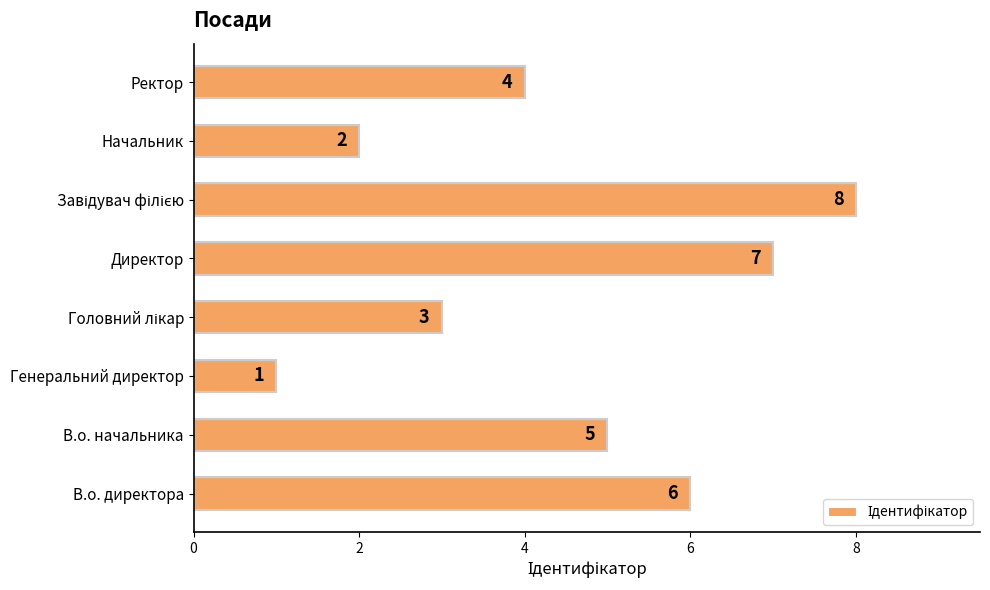

The chart shows a value of 3 at Начальник. True or false?

False